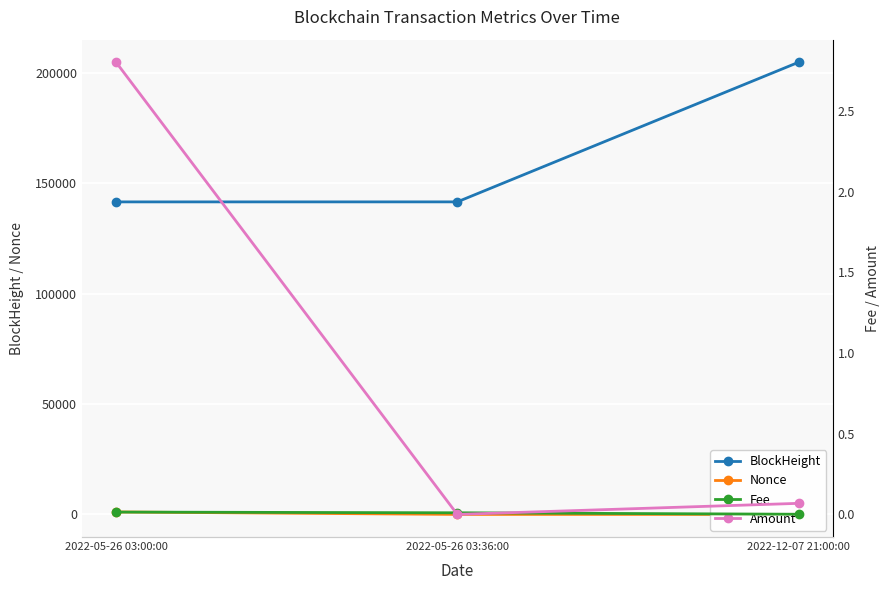

What is the lowest value of the BlockHeight series?

141548